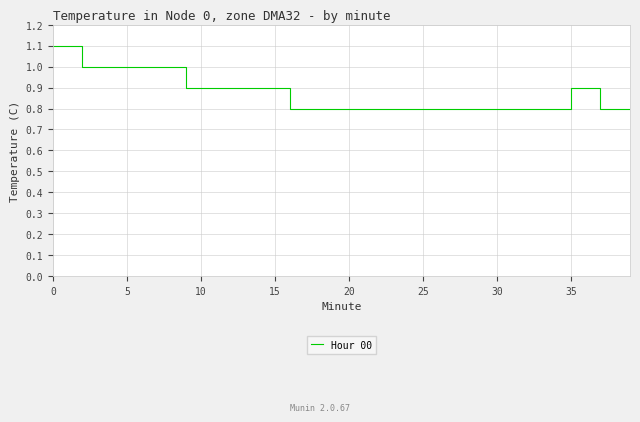

What is the difference between the maximum and minimum values?

0.3